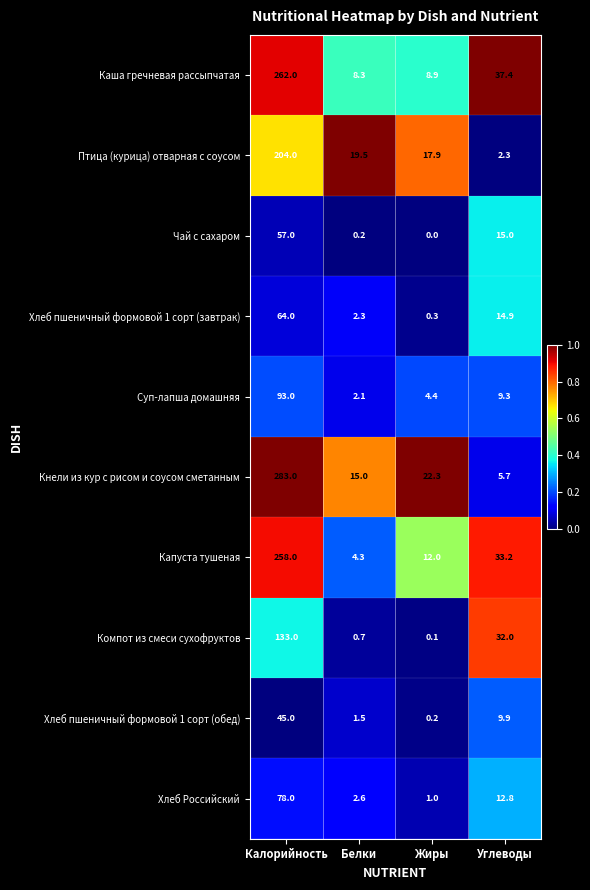

List the series in order of their peak value, lowest first.

Хлеб пшеничный формовой 1 сорт (обед), Чай с сахаром, Хлеб пшеничный формовой 1 сорт (завтрак), Хлеб Российский, Суп-лапша домашняя, Компот из смеси сухофруктов, Птица (курица) отварная с соусом, Капуста тушеная, Каша гречневая рассыпчатая, Кнели из кур с рисом и соусом сметанным